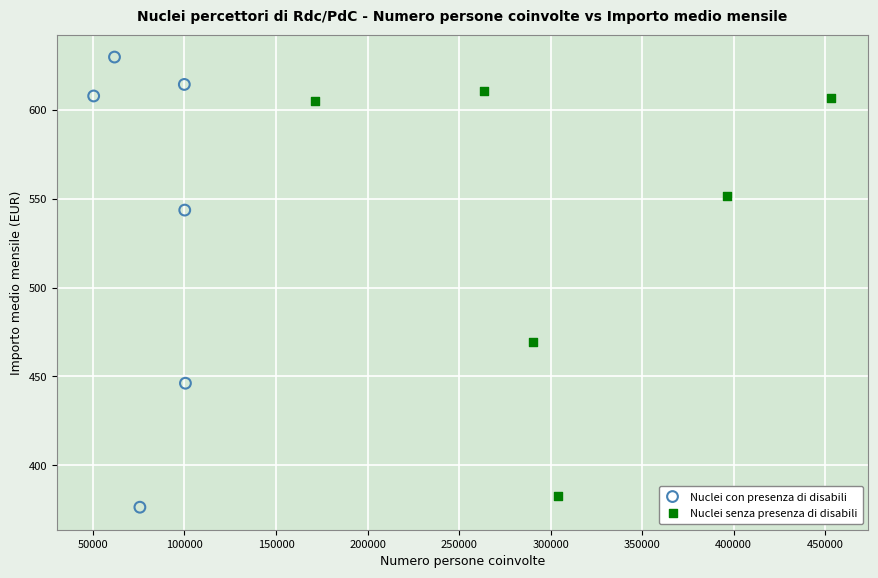

Which series reaches the maximum Y coordinate?

Nuclei con presenza di disabili